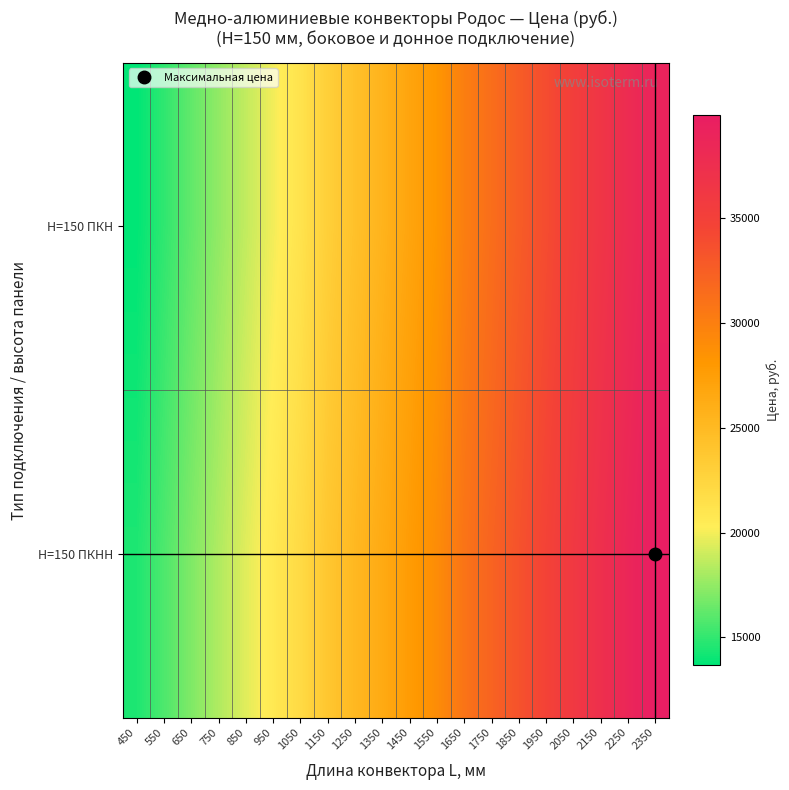

Reading left to right, list all the values displayed in this chart.

H=150 ПКН: 450=13690.0	550=14932.6	650=16216.3	750=17456.1	850=18695.8	950=19938.5	1050=21219.3	1150=23010.0	1250=24323.1	1350=25595.0	1450=26911.0	1550=28180.0	1650=30064.6	1750=31336.6	1850=32652.5	1950=33921.6	2050=35237.5	2150=36509.5	2250=37822.5	2350=39094.5
H=150 ПКНН: 450=14469.6	550=15709.3	650=16993.0	750=18232.8	850=19475.4	950=20715.2	1050=21998.9	1150=23807.2	1250=25120.2	1350=26392.2	1450=27708.2	1550=28977.2	1650=30861.8	1750=32133.7	1850=33446.8	1950=34718.7	2050=36034.7	2150=37303.7	2250=38619.7	2350=39891.7